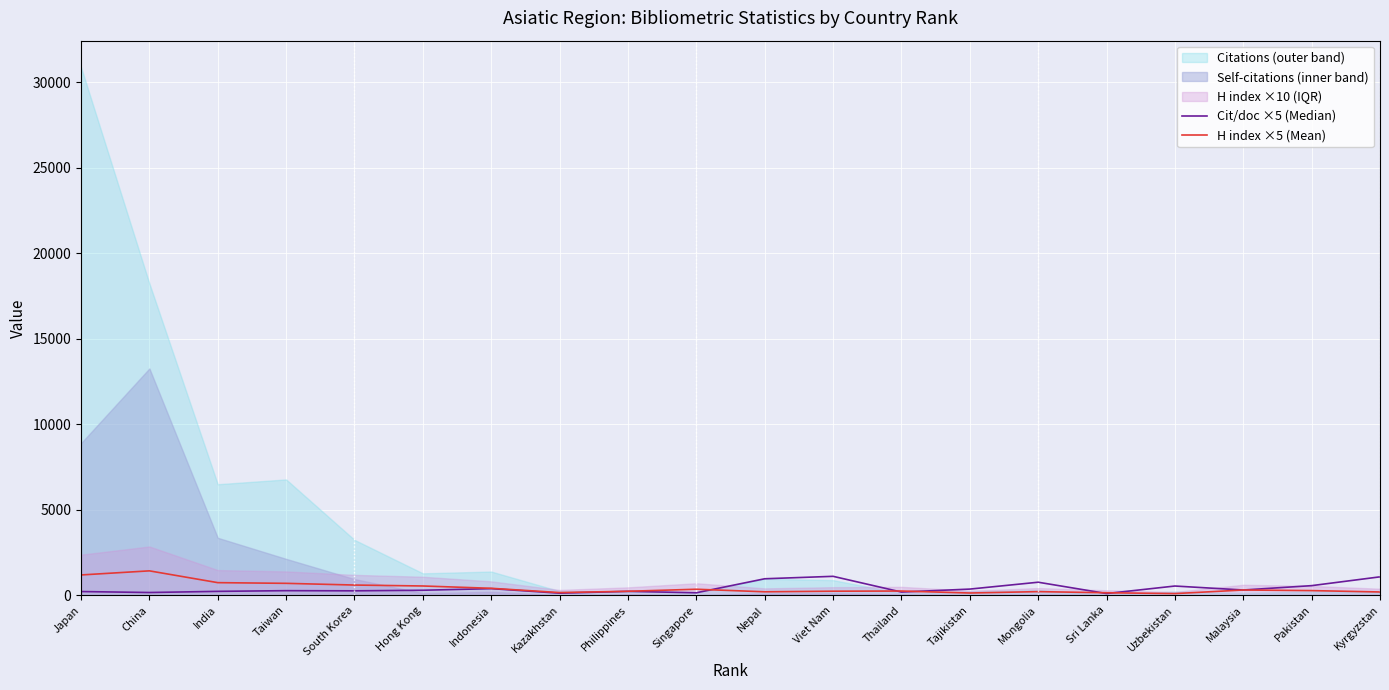

What is the average value of the Cit/doc ×5 (Median) series?

411.6